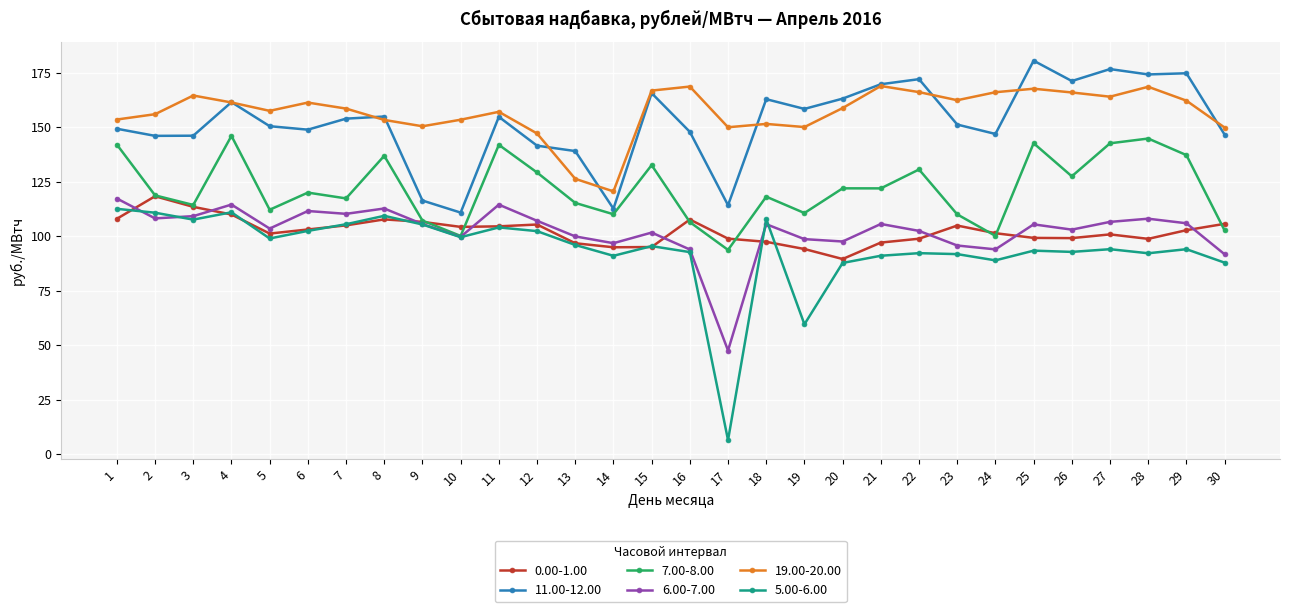

What is the difference between the highest and lowest values at 17?

143.6